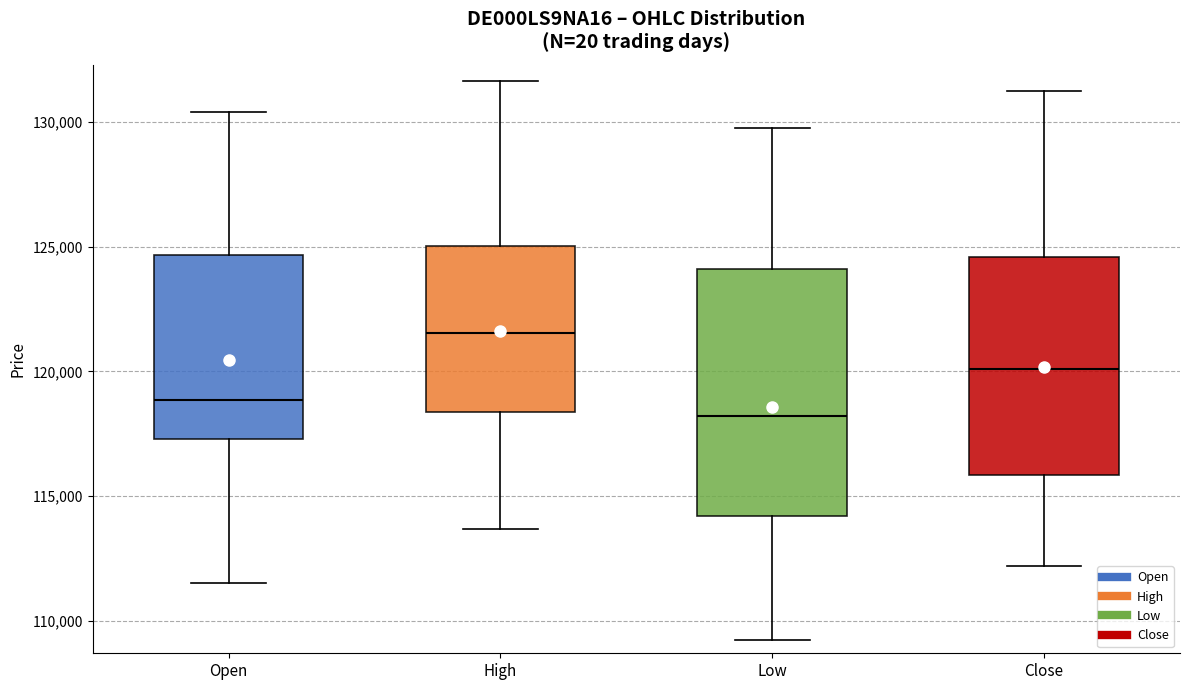

Reading left to right, read every box against the y-axis: the position of its median line, the range the box covers, and the ends of its whiskers. The values are not printed on the chart, so give them approximately, as read against the axis.

Open: median 119000, box 117500 to 124500, whiskers 111500 to 130500
High: median 121500, box 118500 to 125000, whiskers 113500 to 131500
Low: median 118000, box 114000 to 124000, whiskers 109000 to 130000
Close: median 120000, box 116000 to 124500, whiskers 112000 to 131500